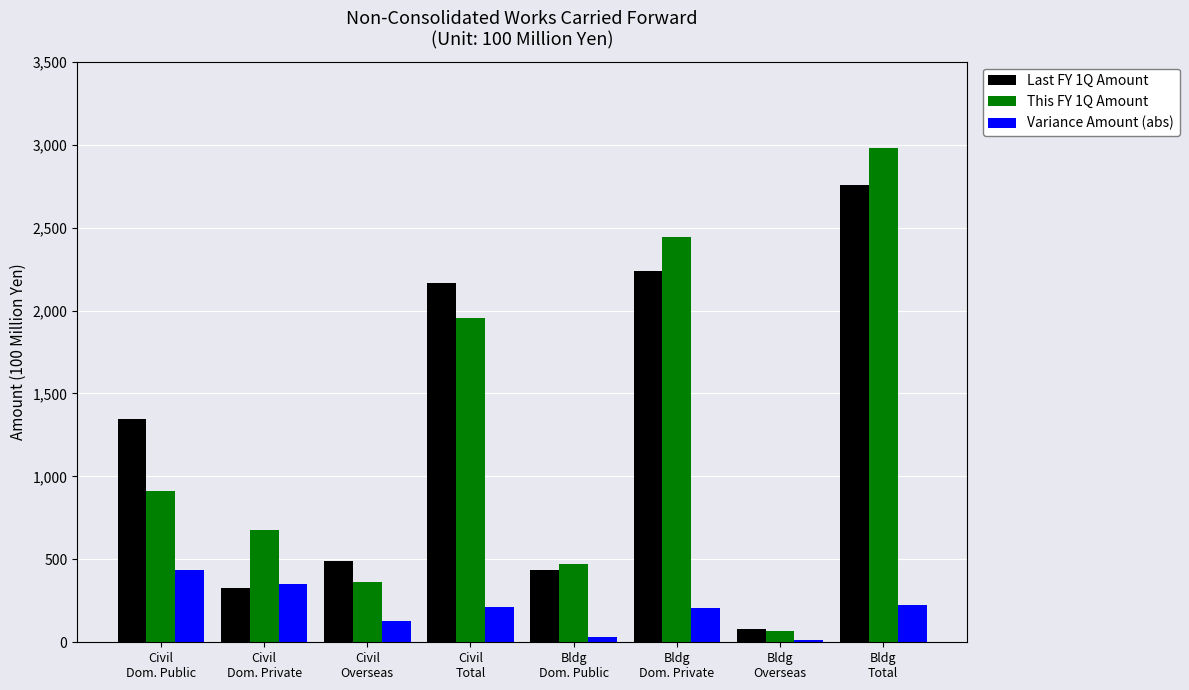

Count the number of categories in the chart.

8